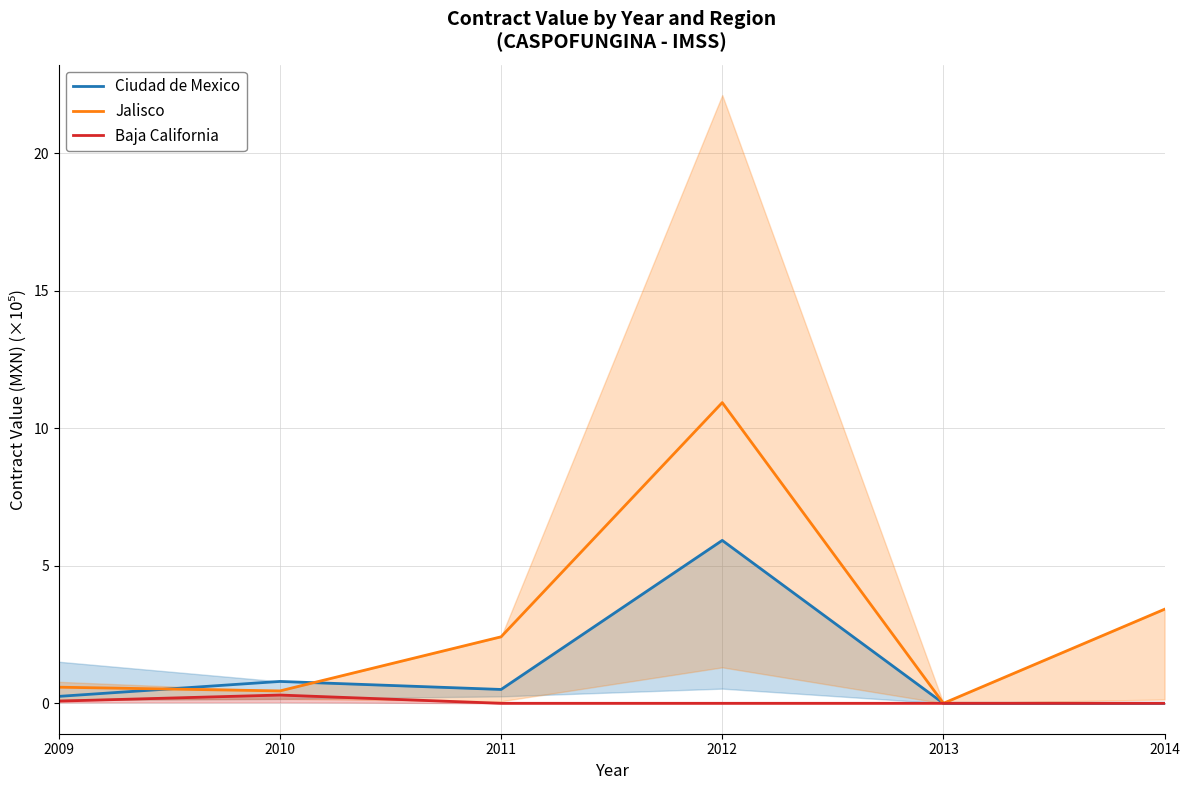

Reading left to right, extract all data points from this chart.

Ciudad de Mexico: 0.3	0.8	0.5	5.9	0.0	0.0
Jalisco: 0.6	0.5	2.4	10.9	0.0	3.4
Baja California: 0.1	0.3	0.0	0.0	0.0	0.0